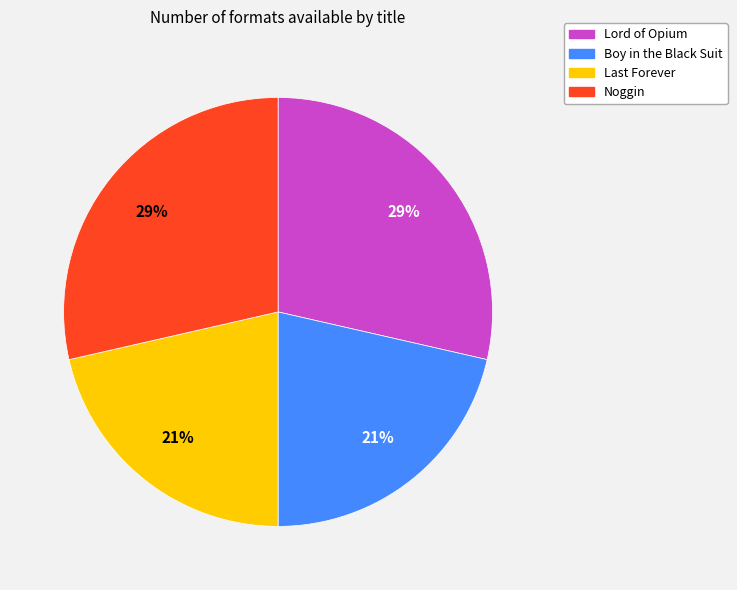

How many segments does this pie chart have?

4